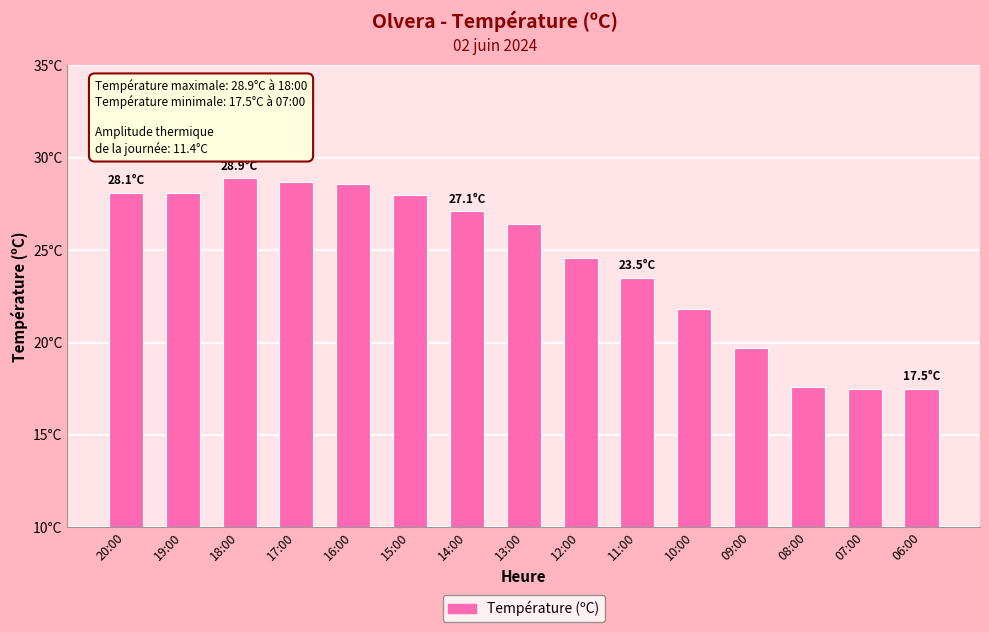

What is the maximum value shown in the chart?

28.9